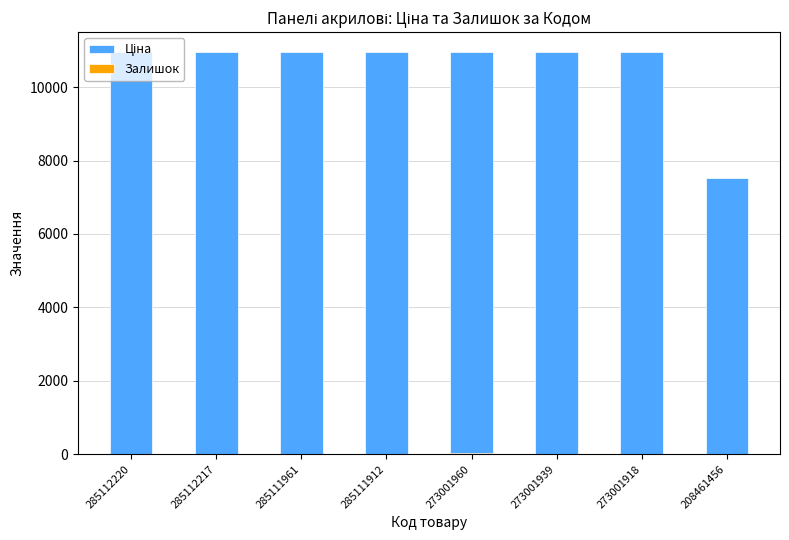

What is the average value of the Ціна series?

10524.3